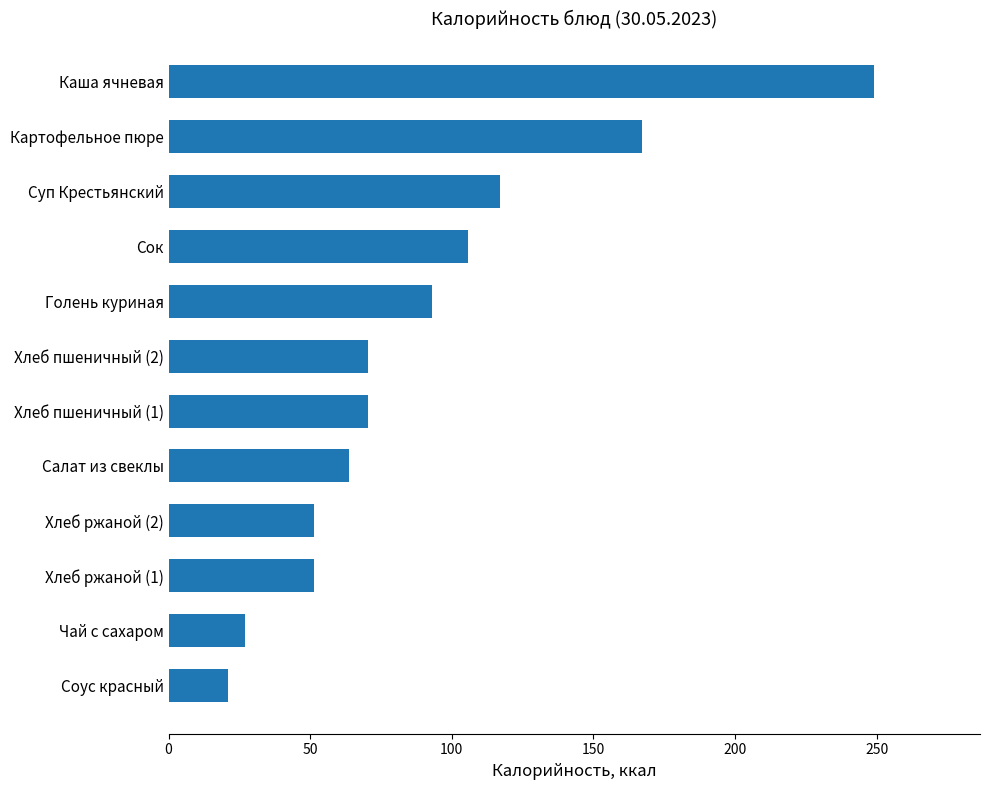

Is it true that the value at Голень куриная is 92.9?

True